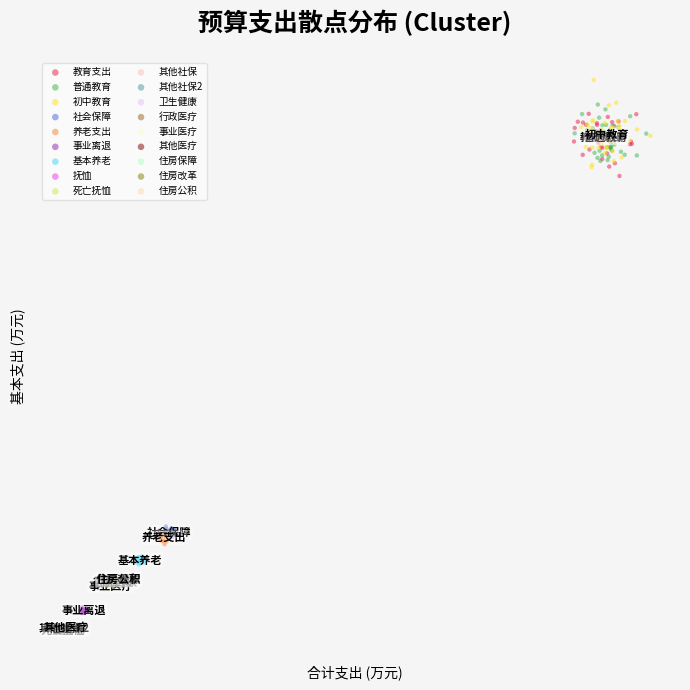

What are all the series names shown in the legend?

教育支出, 普通教育, 初中教育, 社会保障, 养老支出, 事业离退, 基本养老, 抚恤, 死亡抚恤, 其他社保, 其他社保2, 卫生健康, 行政医疗, 事业医疗, 其他医疗, 住房保障, 住房改革, 住房公积